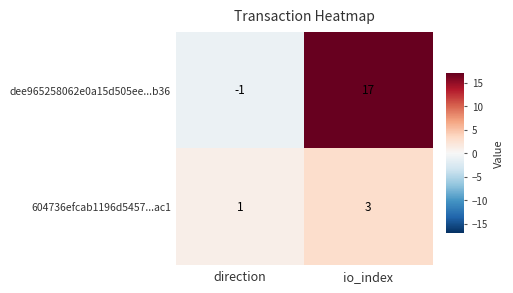

Which series has the largest range (max minus min)?

dee965258062e0a15d505ee...b36